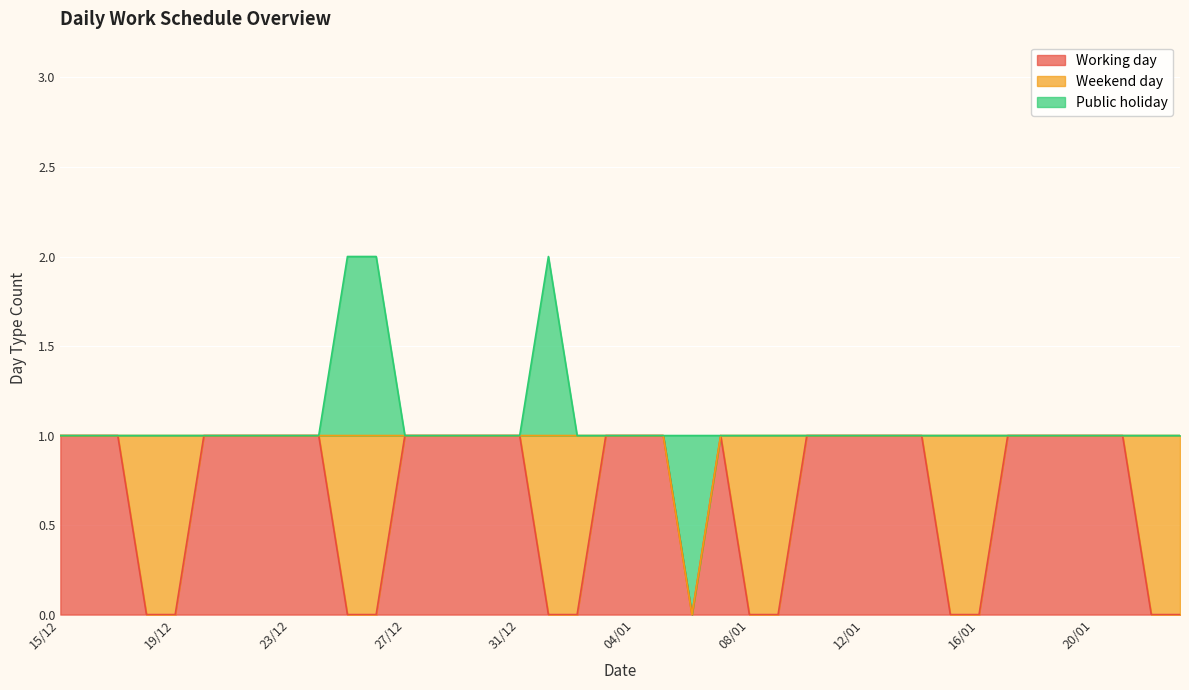

What is the greatest value displayed?

1